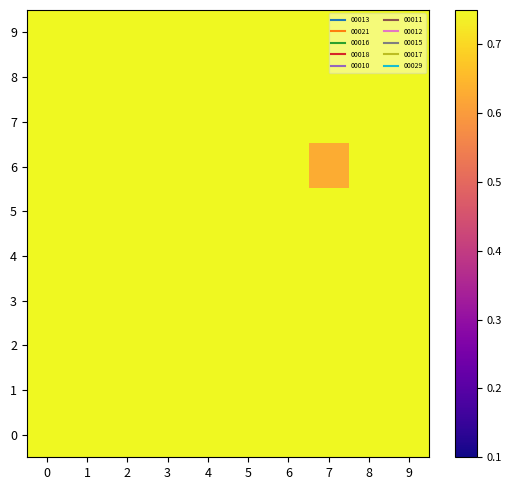

Reading left to right, extract all data points from this chart.

0: 0=0.9	1=0.9	2=0.9	3=0.9	4=0.9	5=0.9	6=0.9	7=0.9	8=0.9	9=0.9
1: 0=0.9	1=0.9	2=0.9	3=0.9	4=0.9	5=0.9	6=0.9	7=0.9	8=0.8	9=0.9
2: 0=0.9	1=0.9	2=0.9	3=0.9	4=0.9	5=0.9	6=0.9	7=0.9	8=0.9	9=0.9
3: 0=0.9	1=0.9	2=0.9	3=0.9	4=0.9	5=0.9	6=0.9	7=0.9	8=0.9	9=0.9
4: 0=0.9	1=0.9	2=0.9	3=0.9	4=0.9	5=0.9	6=0.9	7=0.9	8=0.9	9=0.9
5: 0=0.9	1=0.9	2=0.9	3=0.9	4=0.9	5=0.9	6=0.9	7=0.9	8=0.9	9=0.9
6: 0=0.8	1=0.8	2=0.8	3=0.8	4=0.8	5=0.8	6=0.8	7=0.6	8=0.8	9=0.8
7: 0=0.9	1=0.9	2=0.9	3=0.9	4=0.9	5=0.9	6=0.9	7=0.9	8=0.9	9=0.9
8: 0=0.9	1=0.9	2=0.9	3=0.9	4=0.9	5=0.9	6=0.9	7=0.9	8=0.9	9=0.9
9: 0=0.9	1=0.9	2=0.9	3=0.9	4=0.9	5=0.9	6=0.9	7=0.9	8=0.8	9=0.9